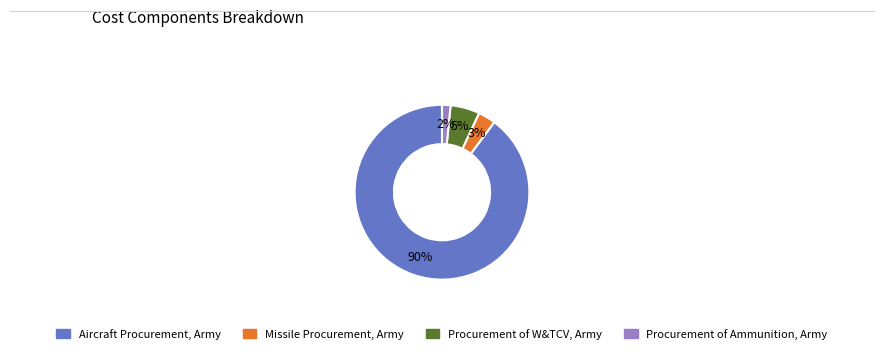

To the nearest percent, what is the difference between the largest and smallest slice percentages?

88%